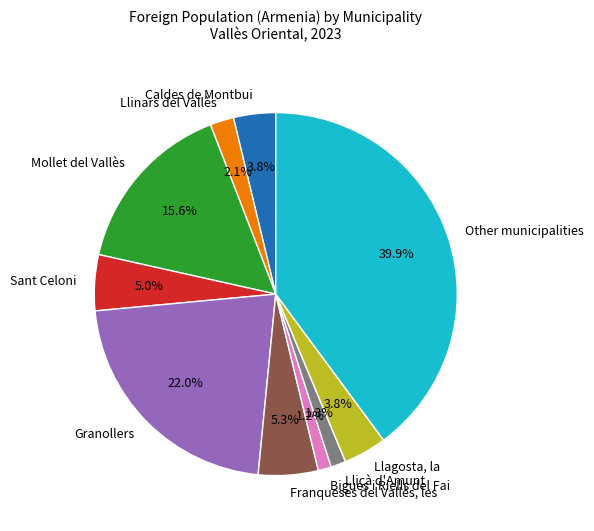

What portion of the pie excludes Sant Celoni?

95.0%